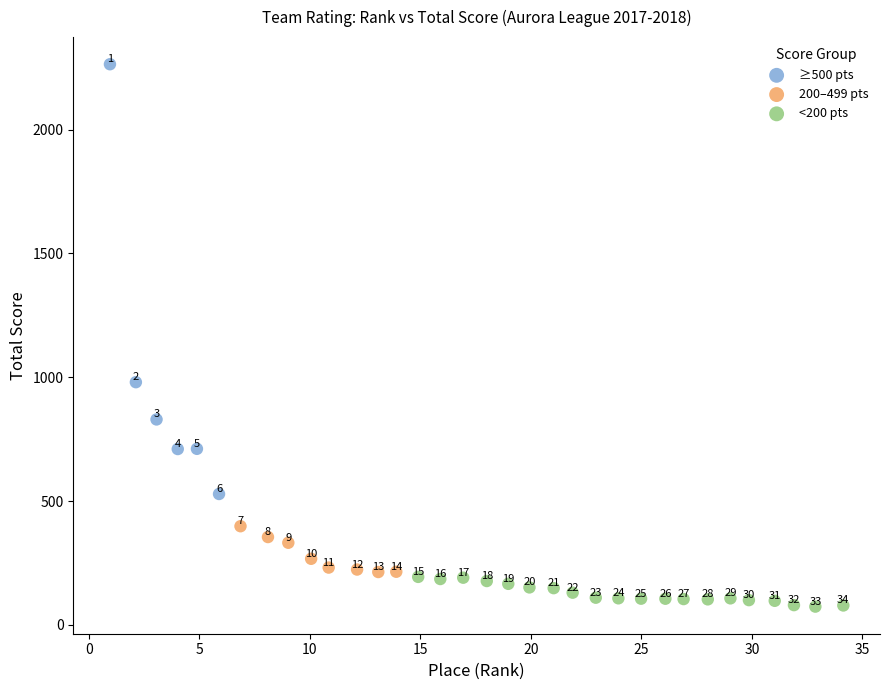

Which series reaches the maximum Y coordinate?

≥500 pts